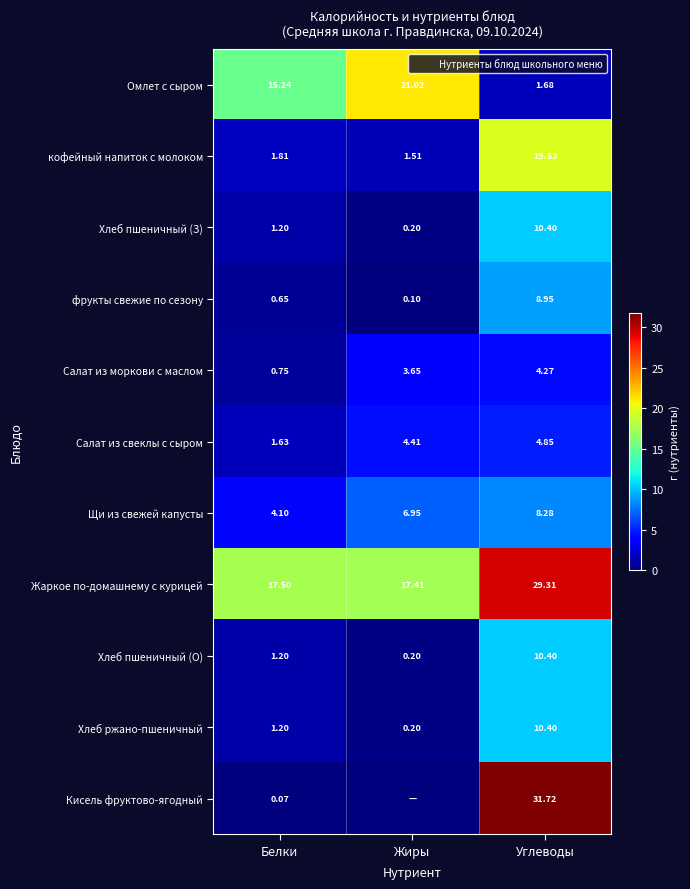

True or false: Салат из моркови с маслом has a value of 3.7 at Жиры.

True